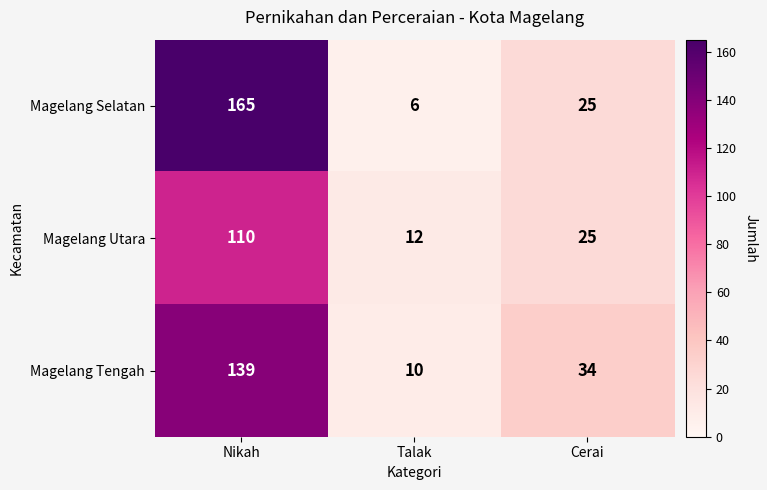

At which category does the chart reach its peak across all series?

Nikah